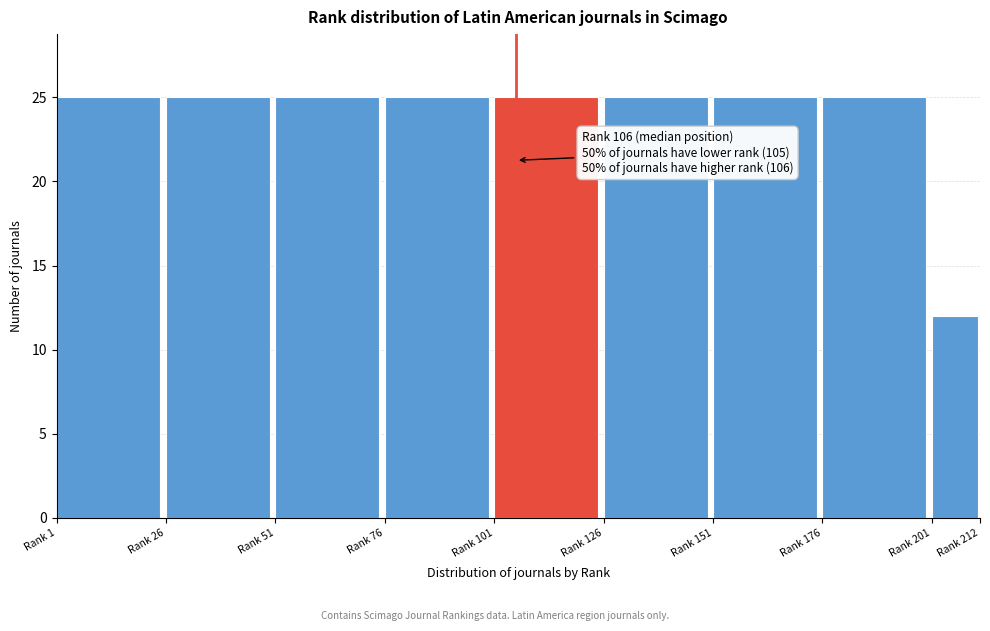

Reading right to left, transcribe all the data shown in this chart.

Rank 201=12	Rank 176=25	Rank 151=25	Rank 126=25	Rank 101=25	Rank 76=25	Rank 51=25	Rank 26=25	Rank 1=25